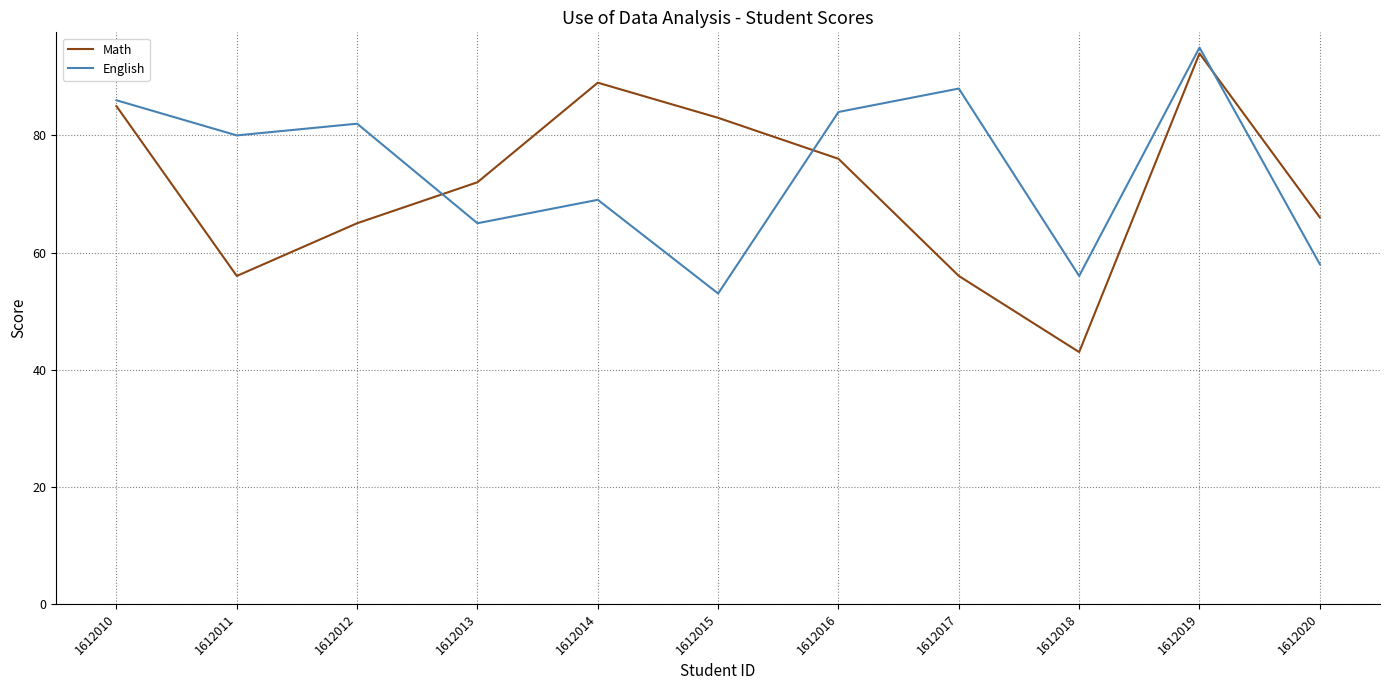

Where is Math nearest to the value 68?

1612020